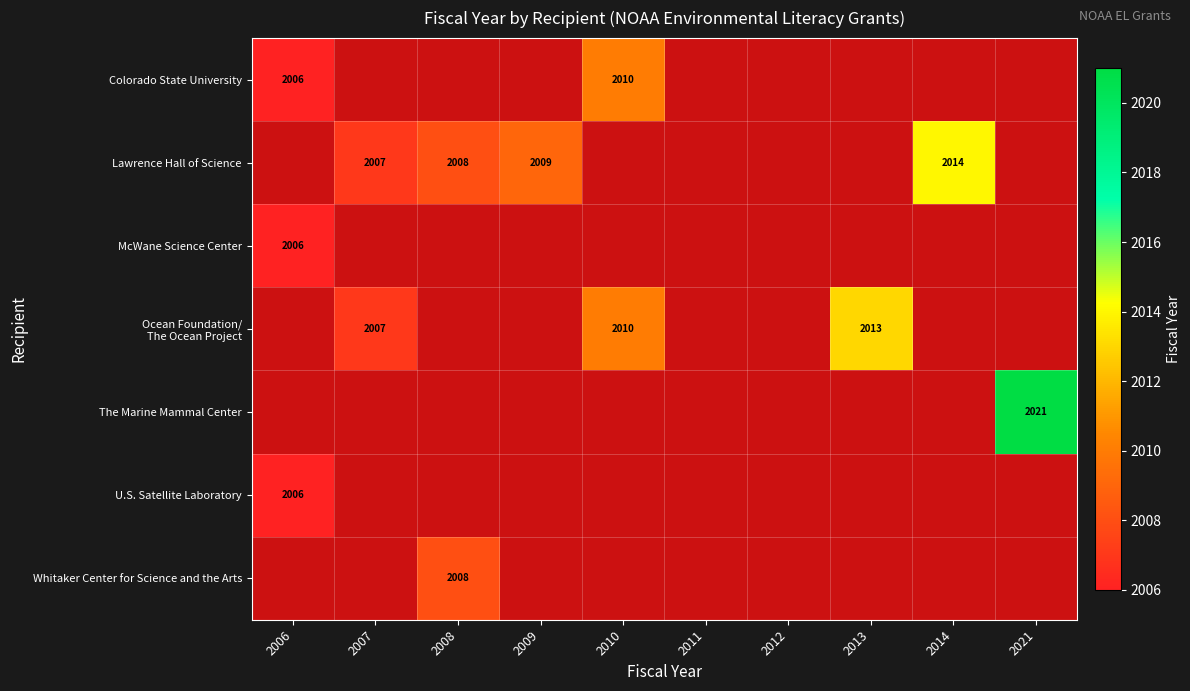

True or false: Whitaker Center for Science and the Arts has a value of 3180 at 2008.

False